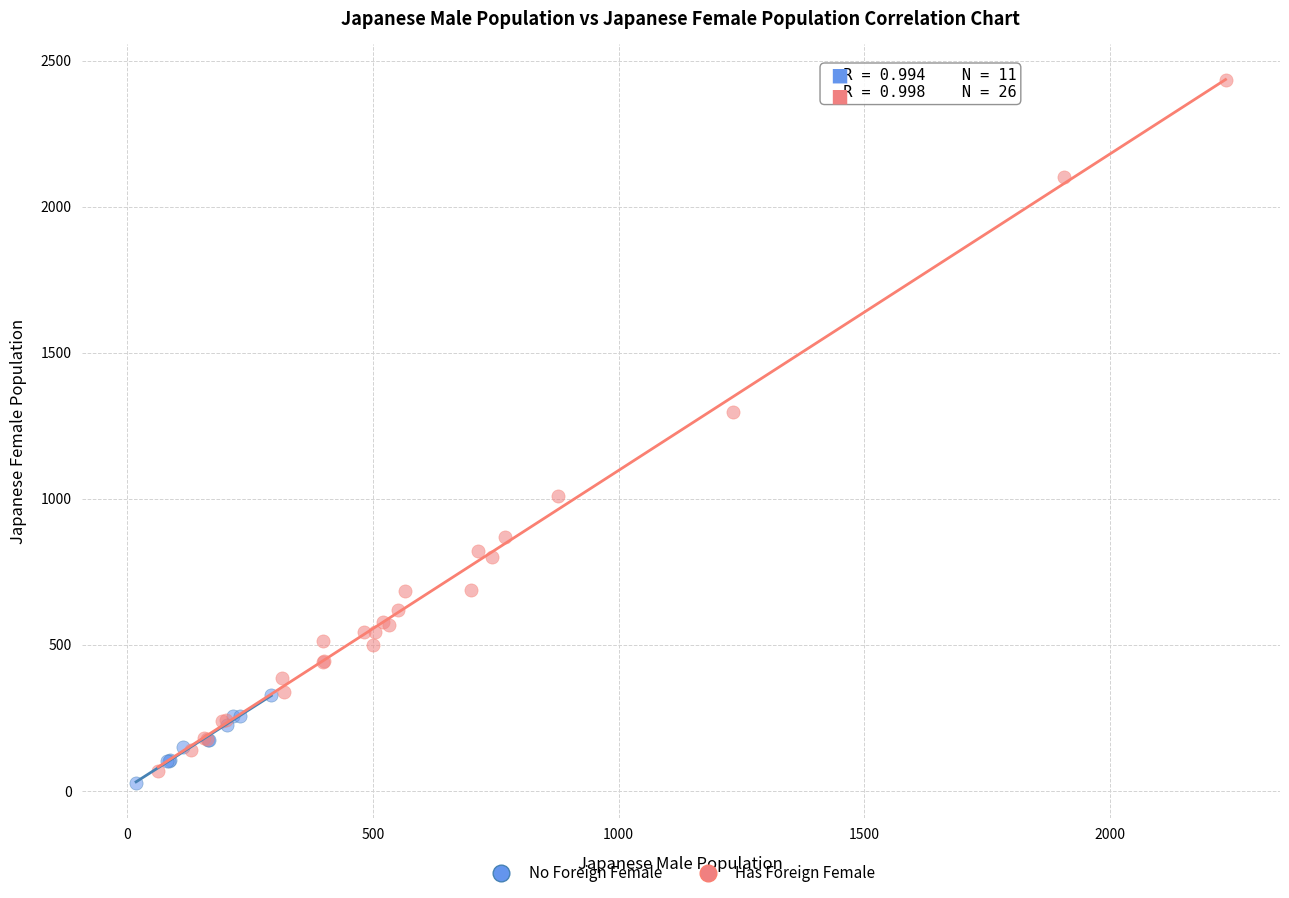

Which series has the widest spread of Y values?

Has Foreign Female